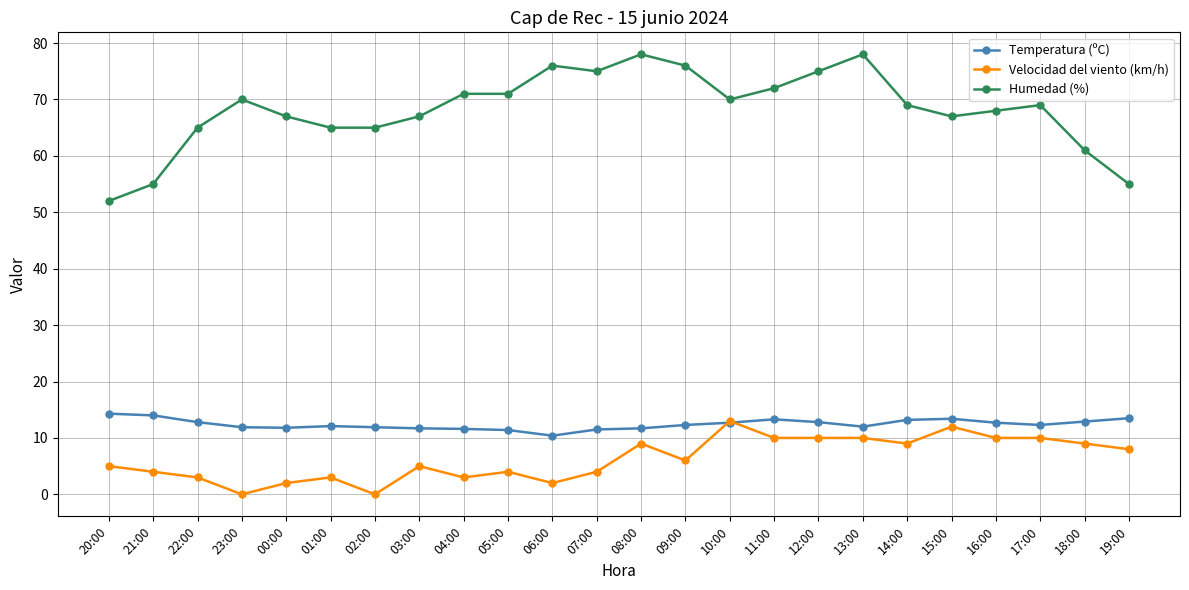

True or false: Humedad (%) and Temperatura (ºC) intersect in this chart.

False